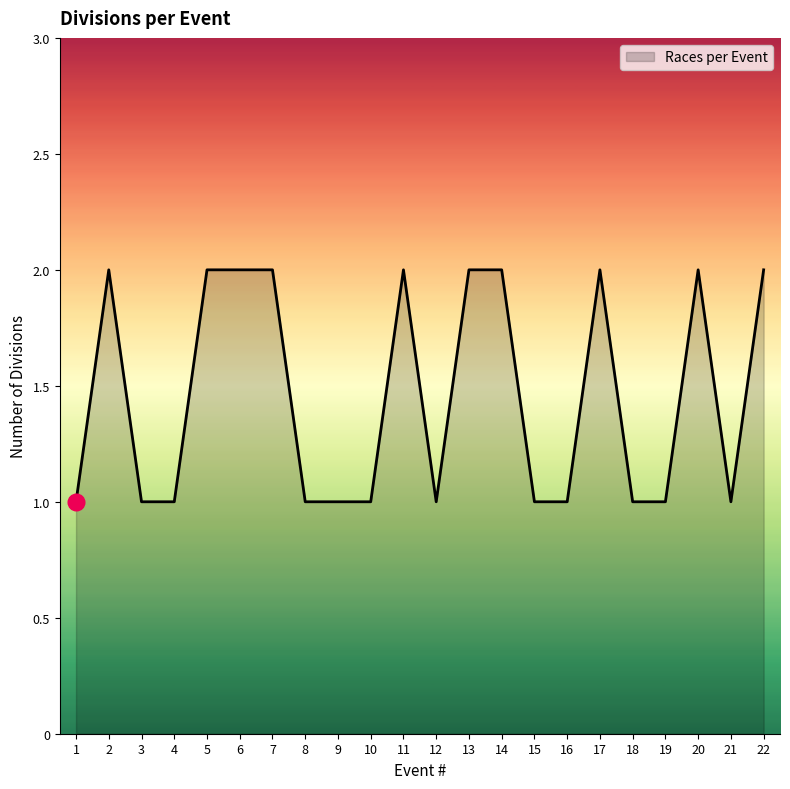

Which has a higher value, 18 or 11?

11